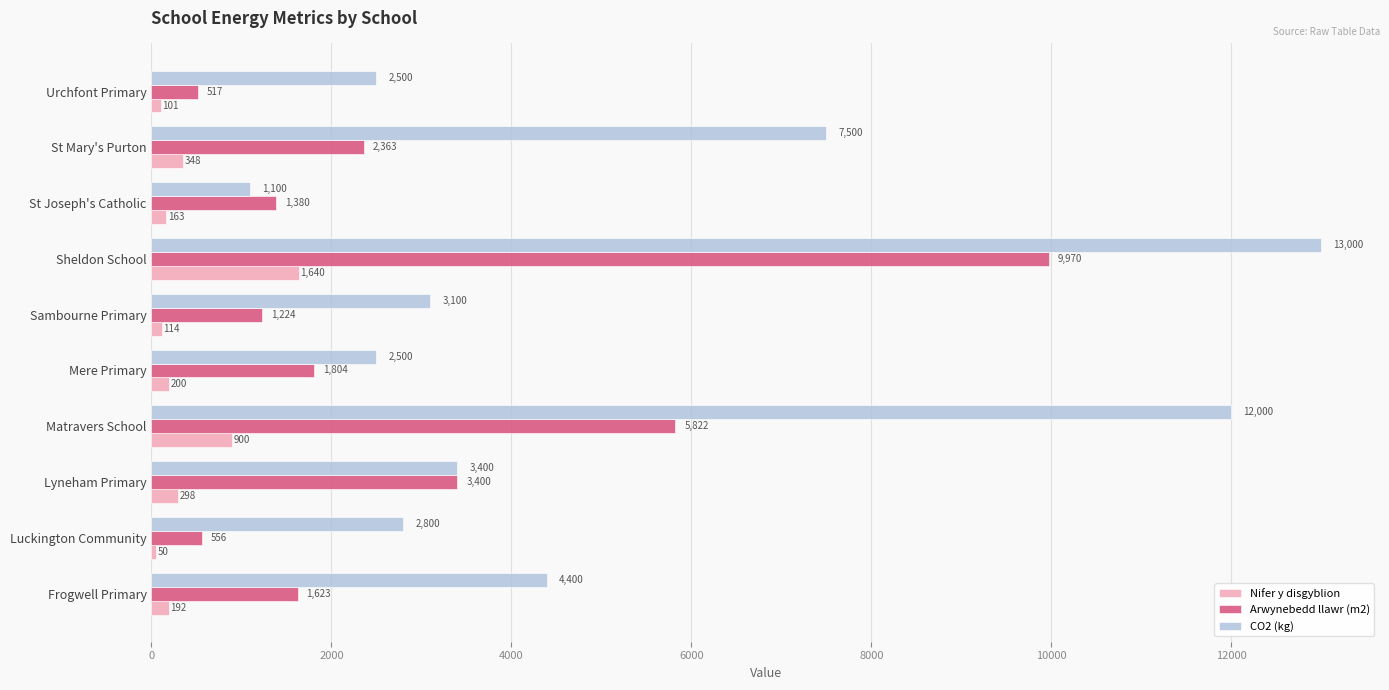

How many data points in Nifer y disgyblion are less than 200?

5